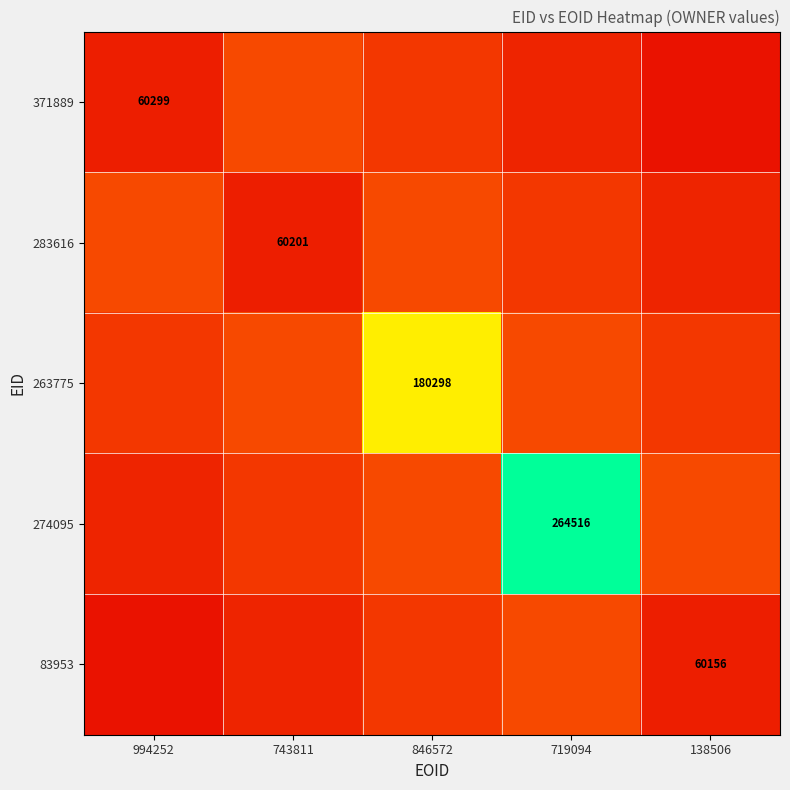

Is the value of 371889 at 719094 greater than the value of 263775 at 743811?

No